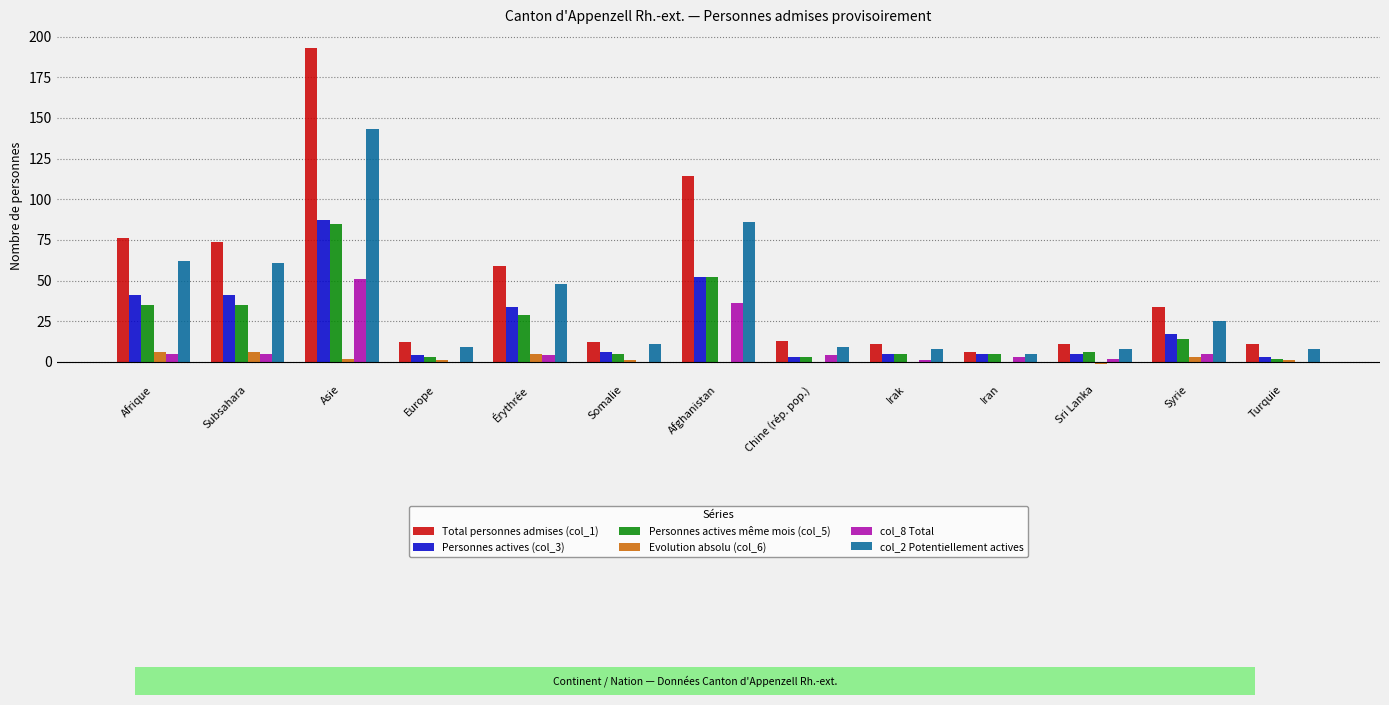

What is the difference between the col_2 Potentiellement actives values at Europe and Afghanistan?

77